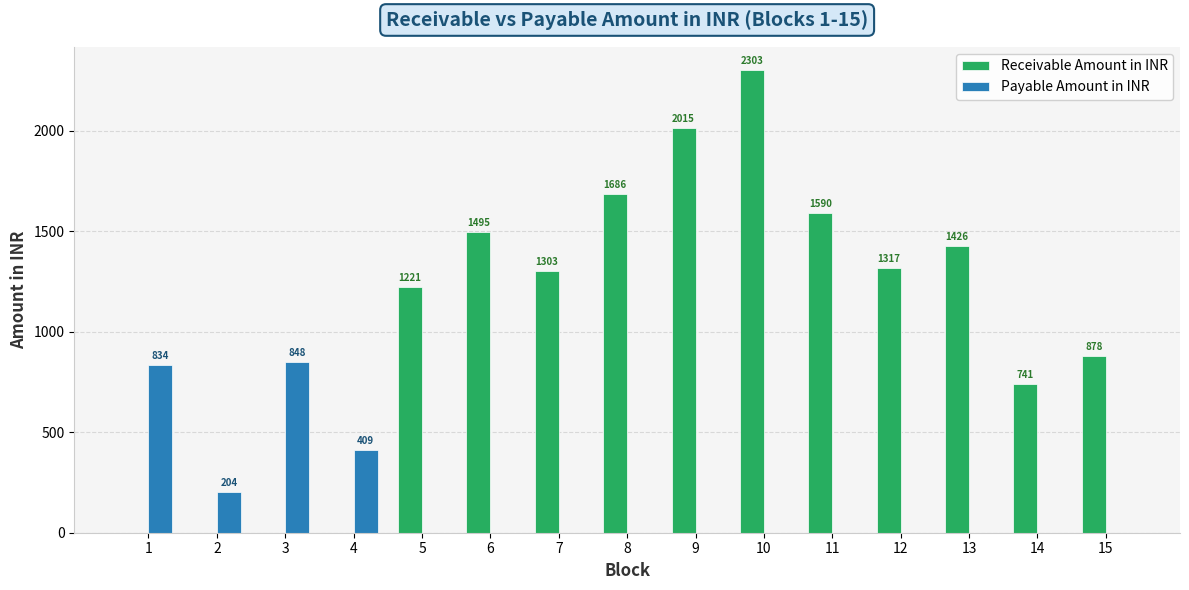

What is the maximum value for Payable Amount in INR?

847.6